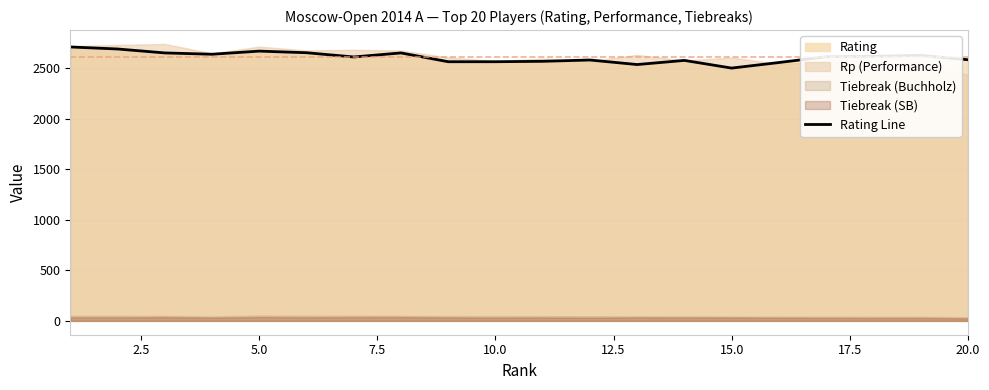

What is the lowest value of the Rating Line series?

2501